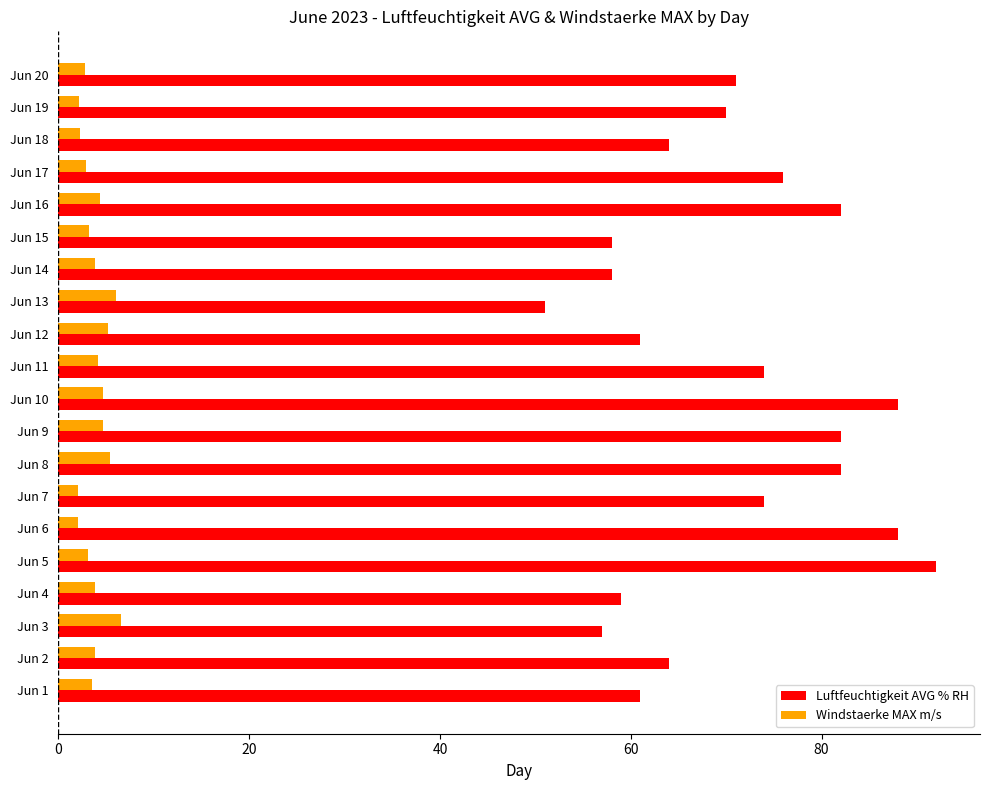

What are all the series names shown in the legend?

Luftfeuchtigkeit AVG % RH, Windstaerke MAX m/s